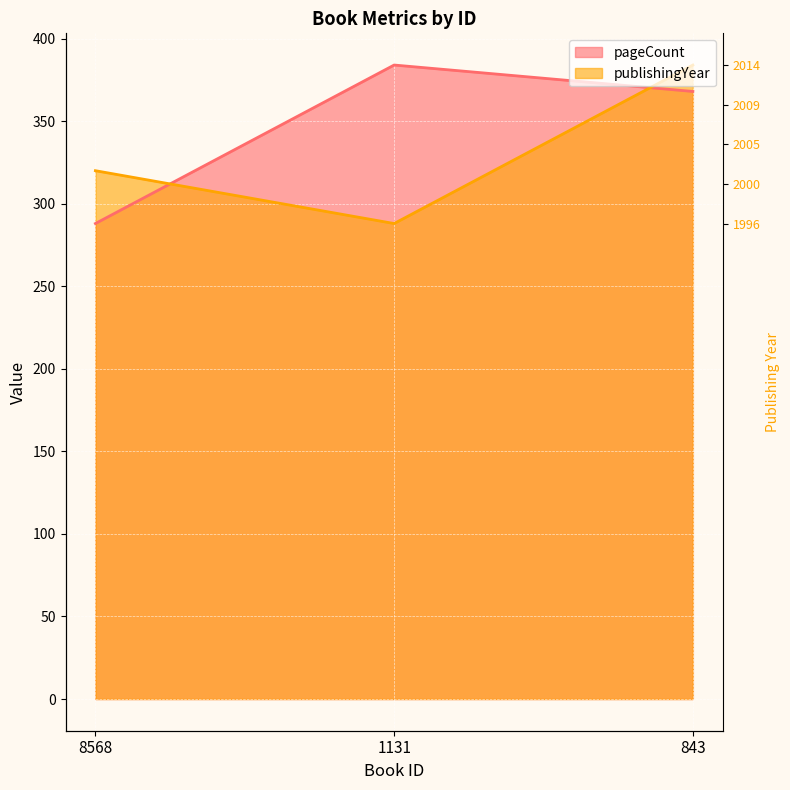

Is the value of publishingYear at 843 greater than the value of pageCount at 843?

Yes